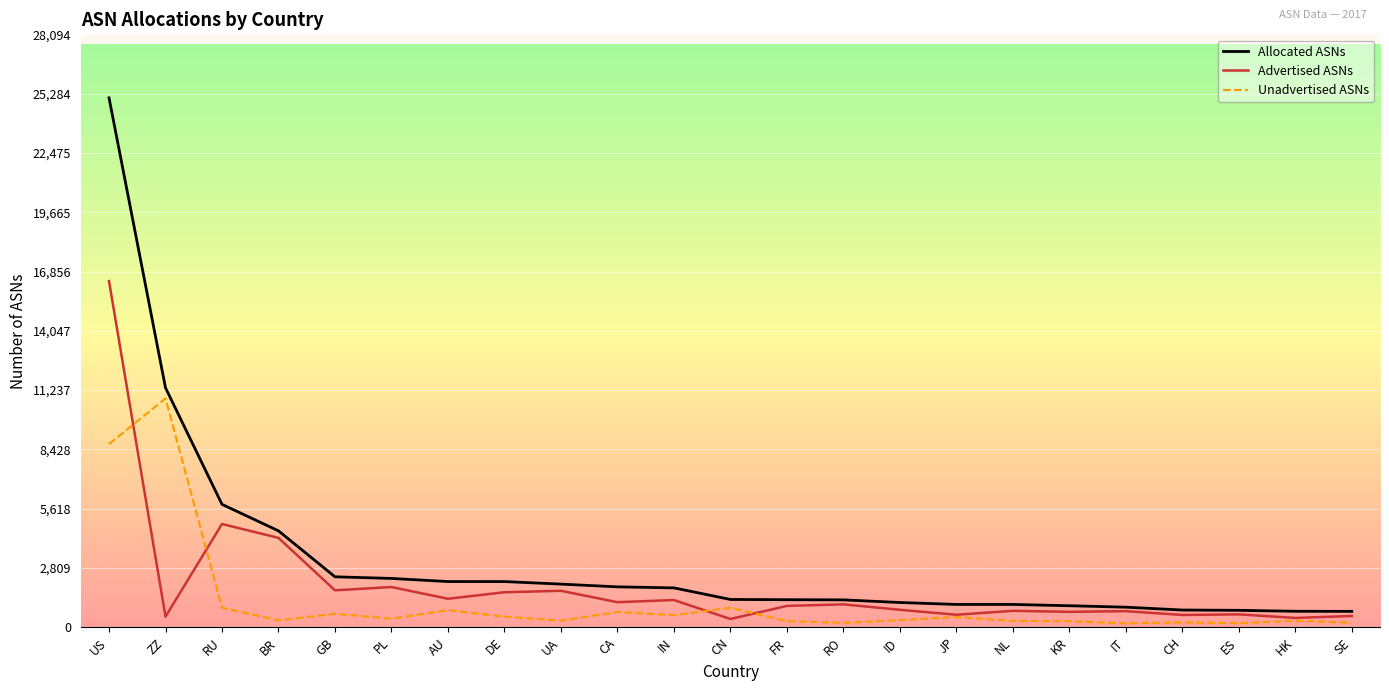

True or false: Unadvertised ASNs and Allocated ASNs intersect in this chart.

False